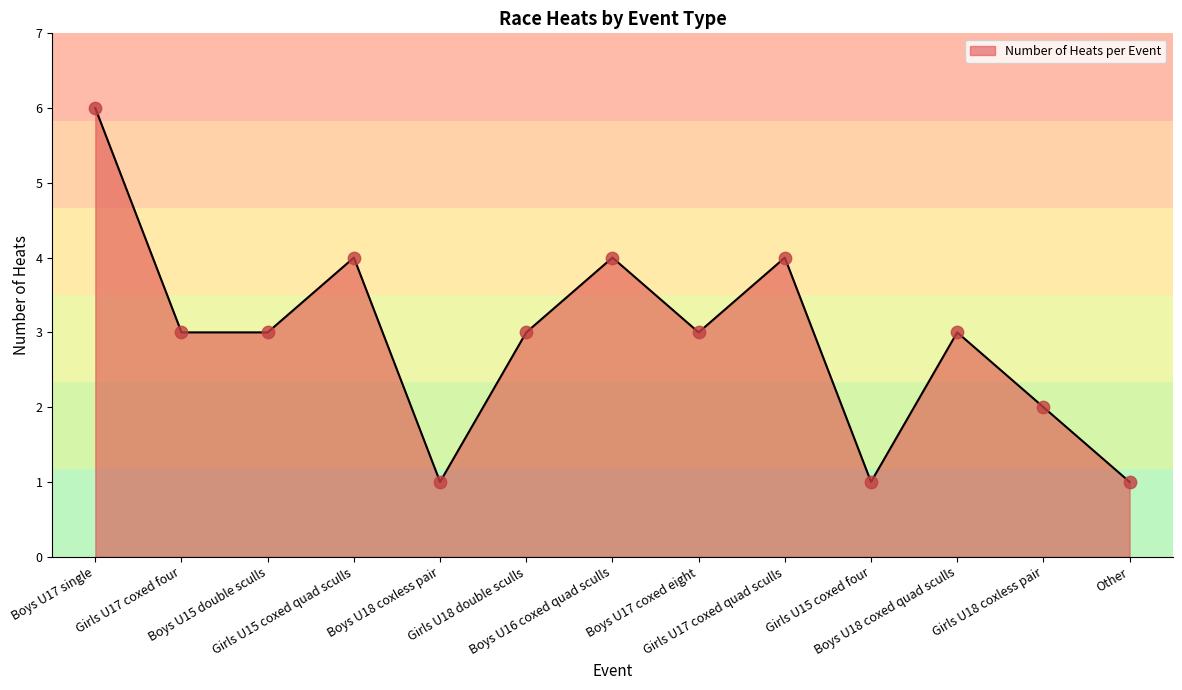

What is the change in value from Boys U17 single to Girls U15 coxed quad sculls?

-2